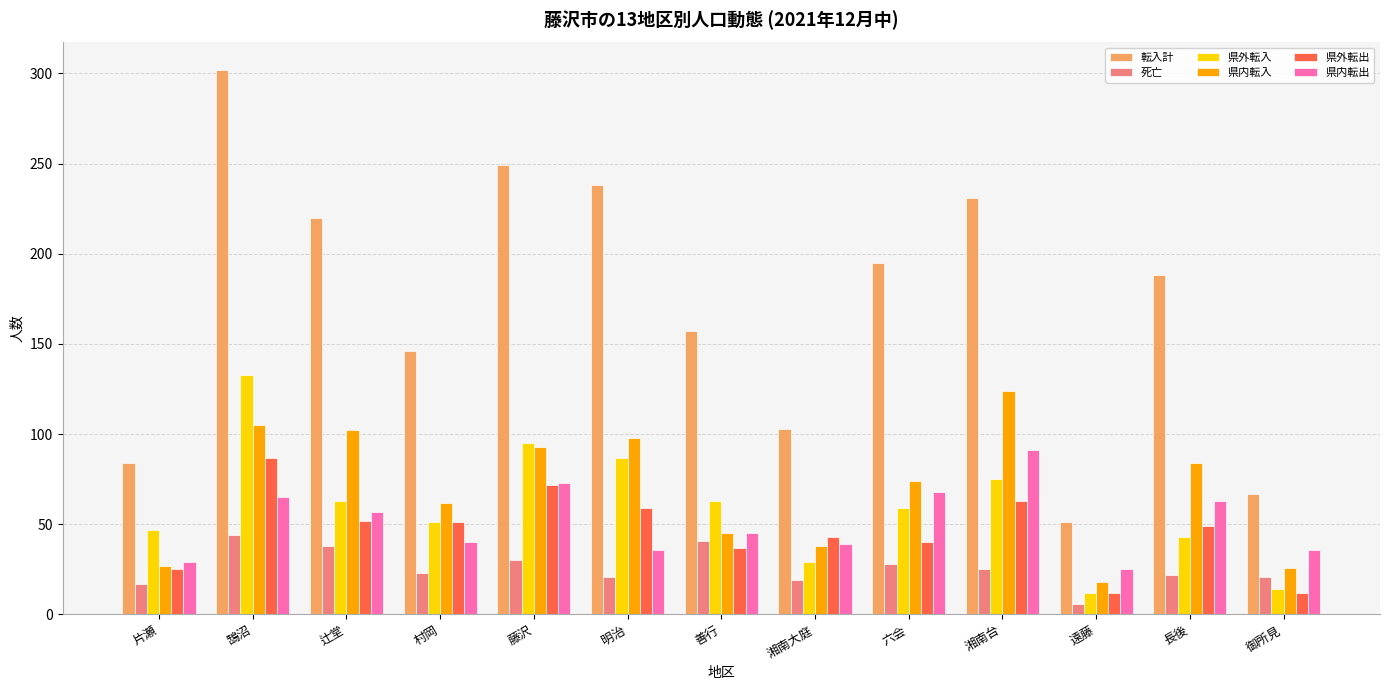

Which category has the lowest value across all series?

遠藤